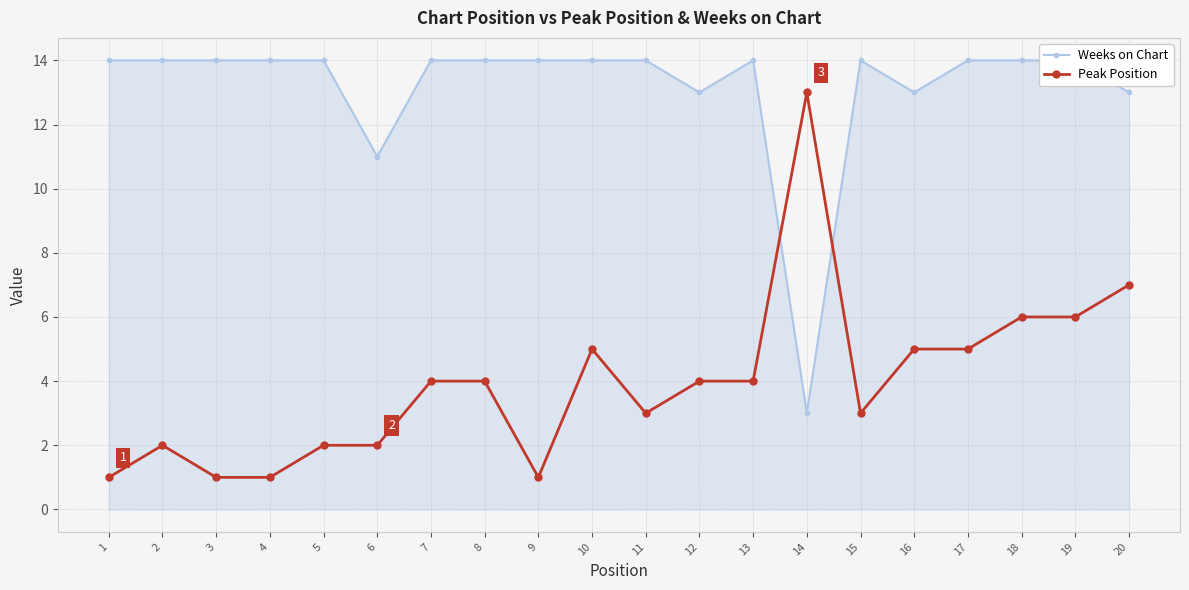

At how many categories does at least one series exceed 1?

20